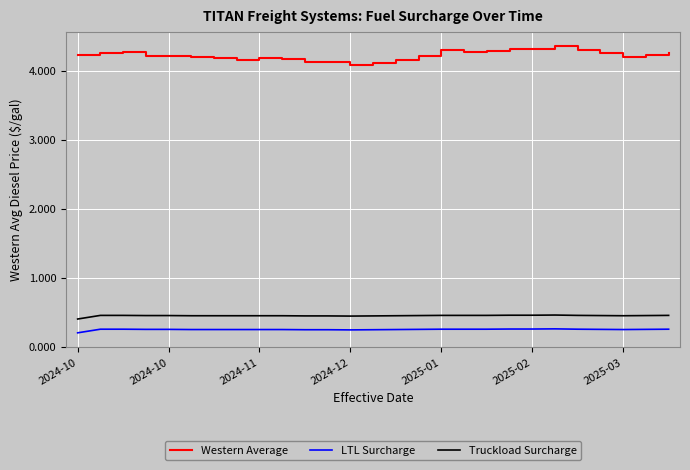

At how many categories does at least one series exceed 2?

27